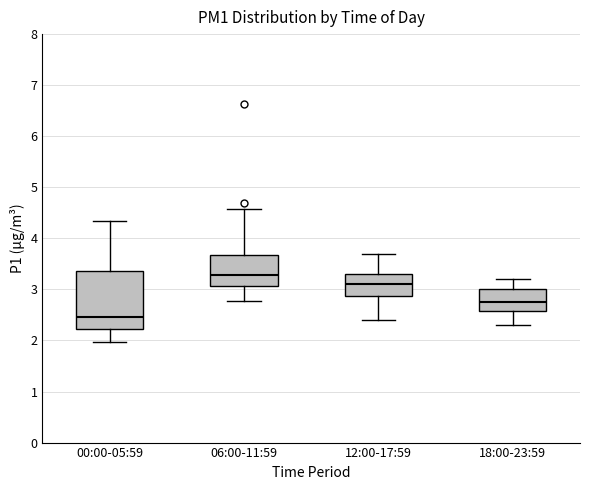

Where is the upper edge of the box for 12:00-17:59 on the y-axis? The values are not printed on the chart, so give them approximately, as read against the axis.

3.3